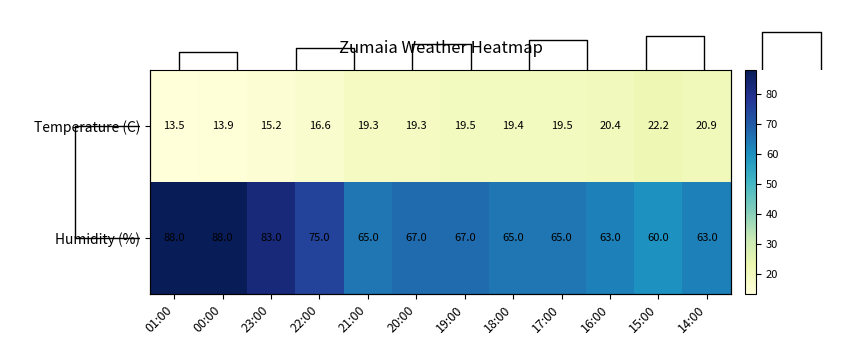

Rank the series by their average value, from lowest to highest.

Temperature (C), Humidity (%)